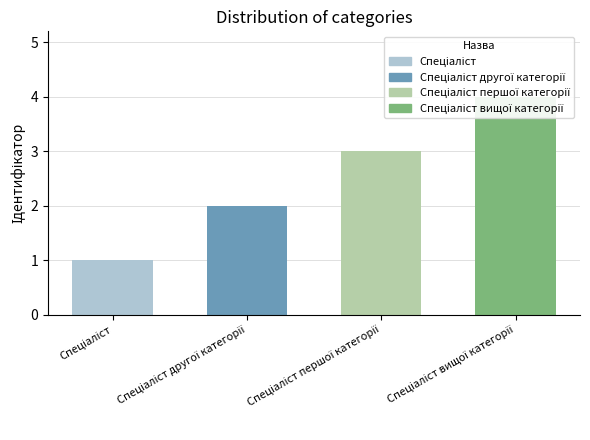

What is the minimum value shown in the chart?

1